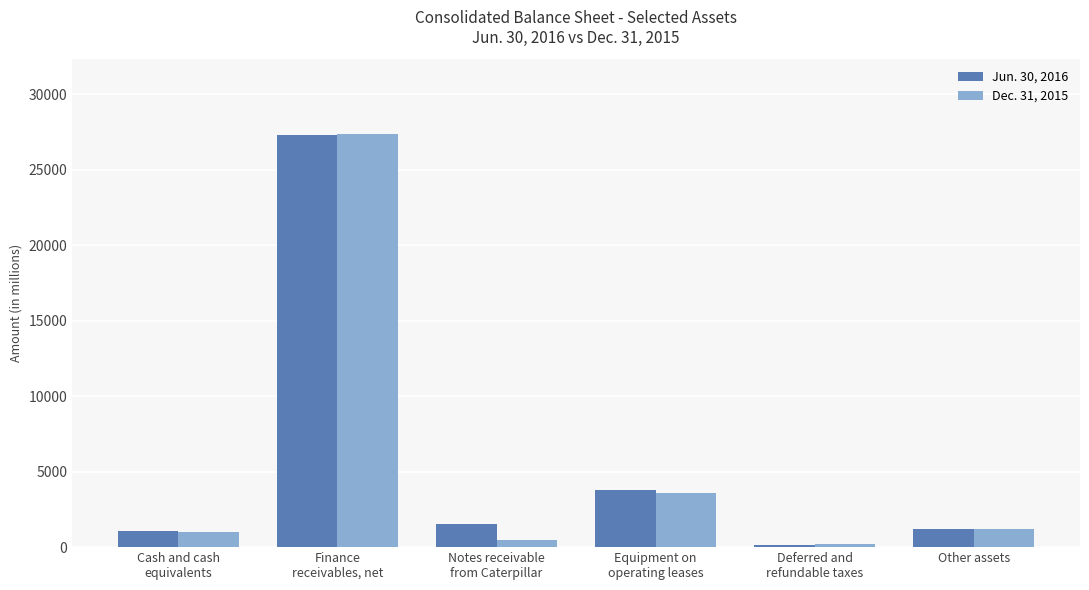

What is the label of the 5th bar from the right?

Finance
receivables, net